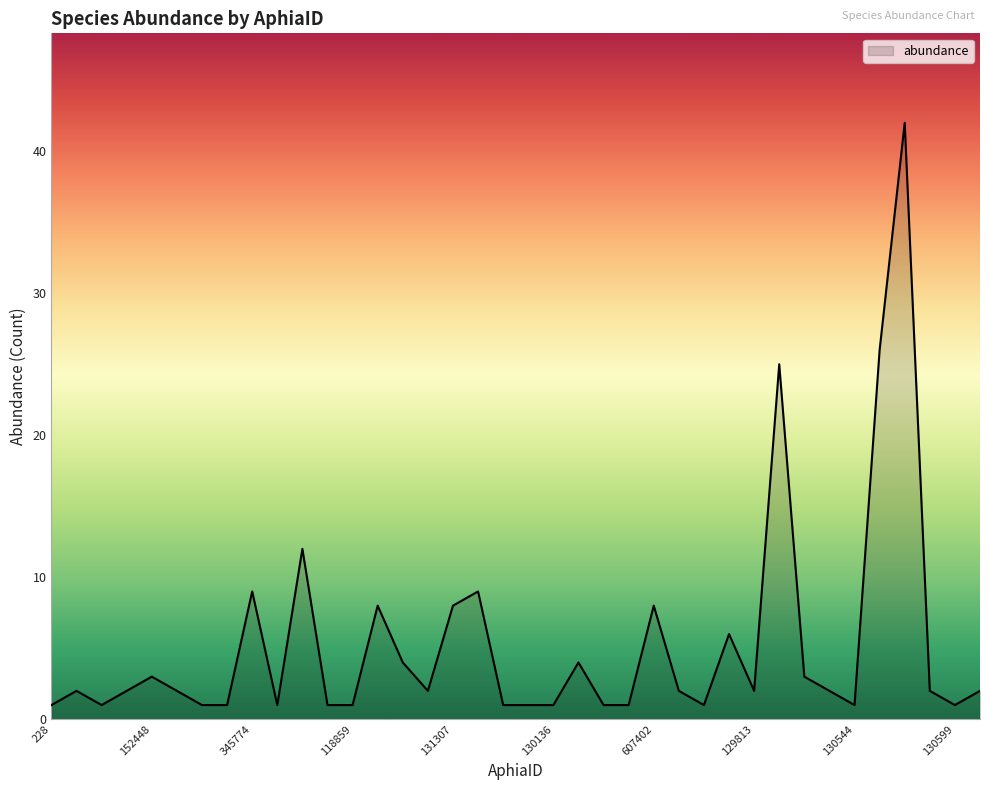

What is the smallest value displayed?

1